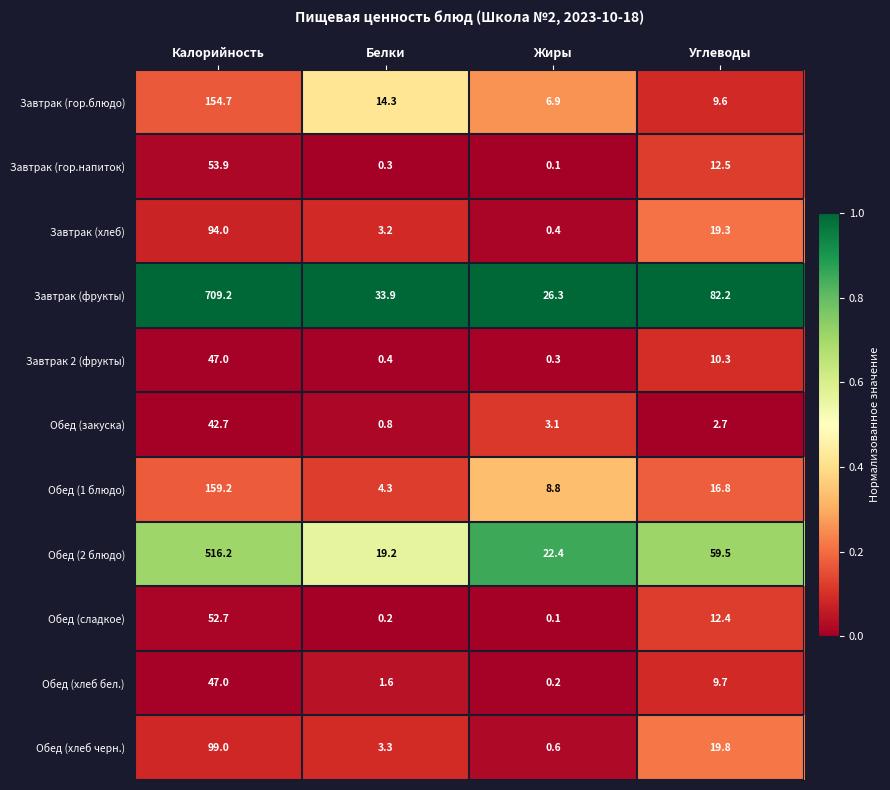

Which series has the largest total across all categories?

Завтрак (фрукты)